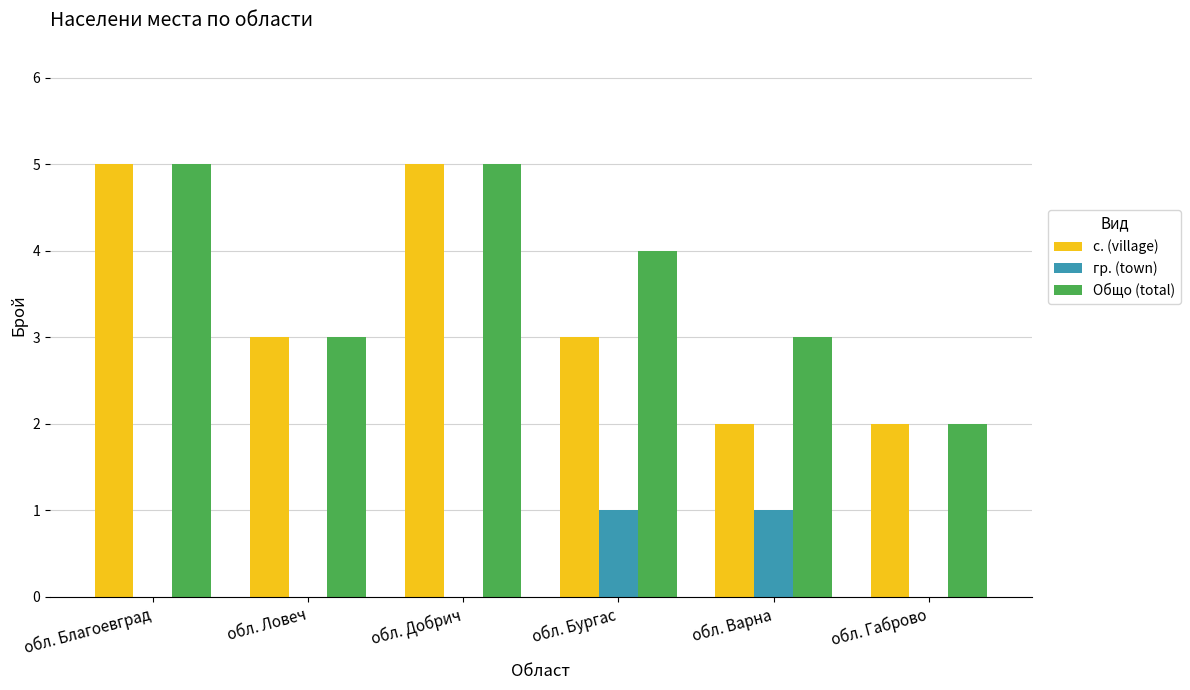

What is the sum of all с. (village) values?

20